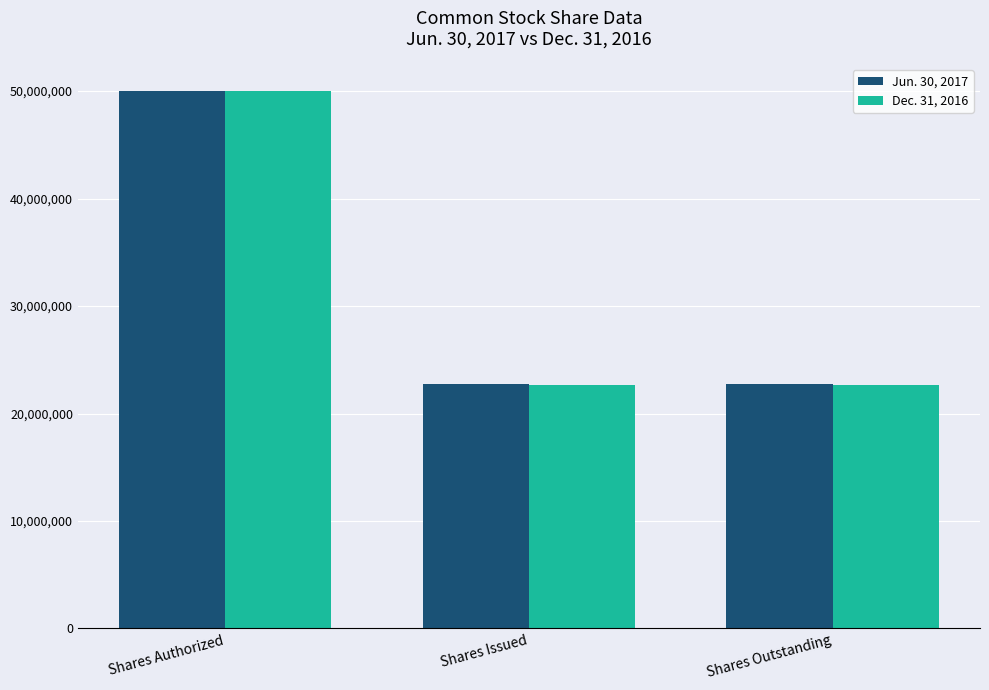

Between Shares Authorized and Shares Outstanding, which series saw the biggest shift?

Dec. 31, 2016